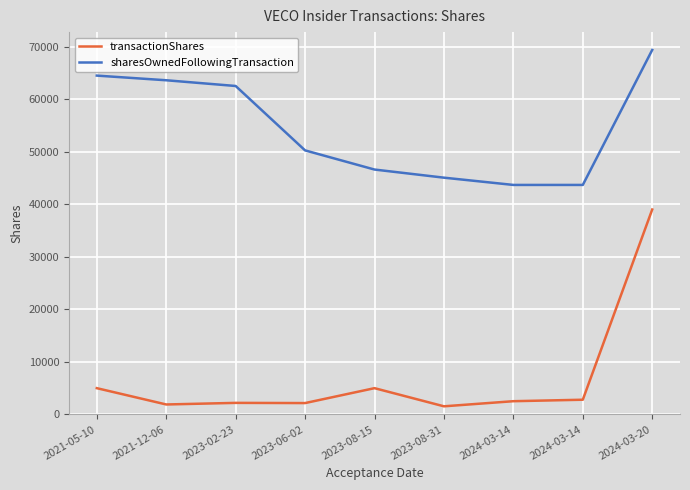

What is the label of the 5th point from the left?

2023-08-15